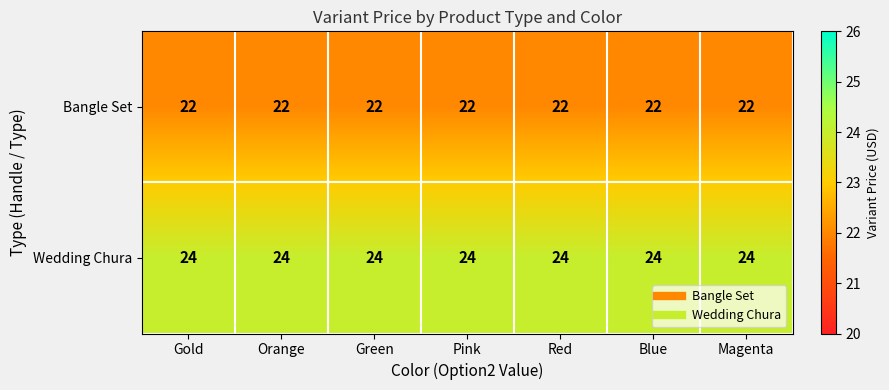

Which series has the largest total across all categories?

Wedding Chura